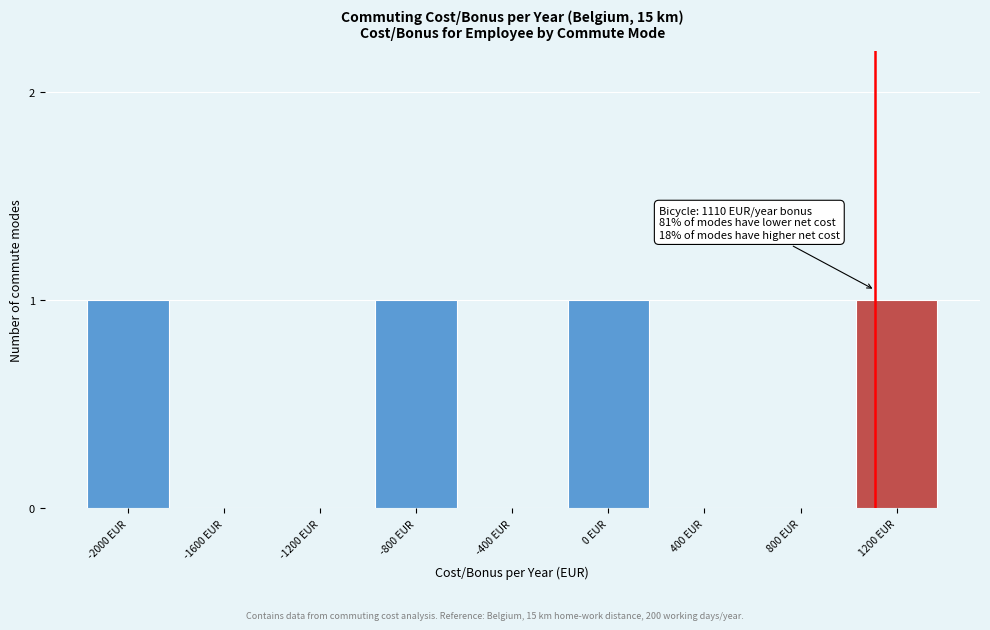

Reading right to left, extract all data points from this chart.

1200 EUR=1	800 EUR=0	400 EUR=0	0 EUR=1	-400 EUR=0	-800 EUR=1	-1200 EUR=0	-1600 EUR=0	-2000 EUR=1